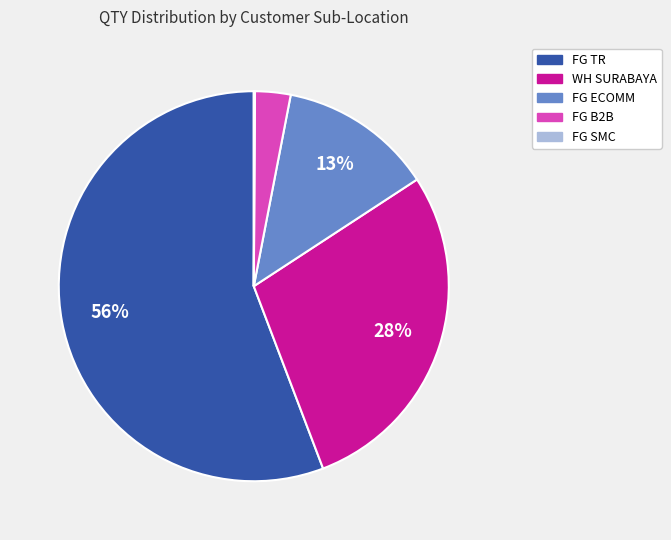

To the nearest percent, what is the difference between the largest and smallest slice percentages?

56%